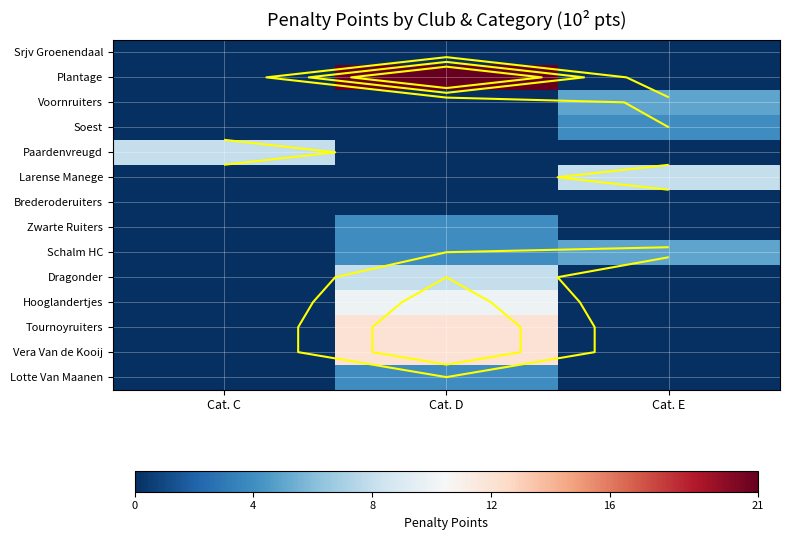

At which label does Tournoyruiters reach its peak?

Cat. D